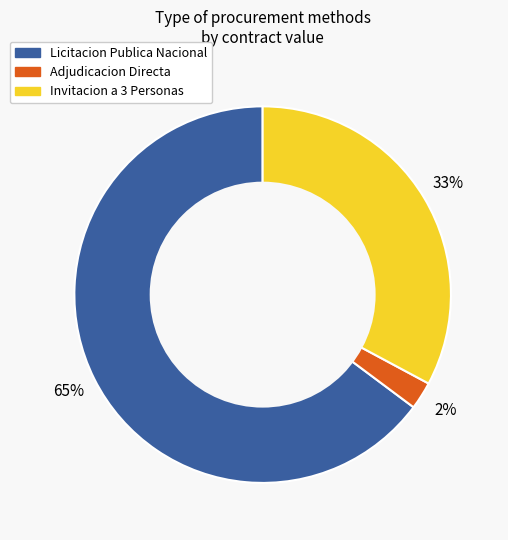

Does any single category account for the majority?

Yes